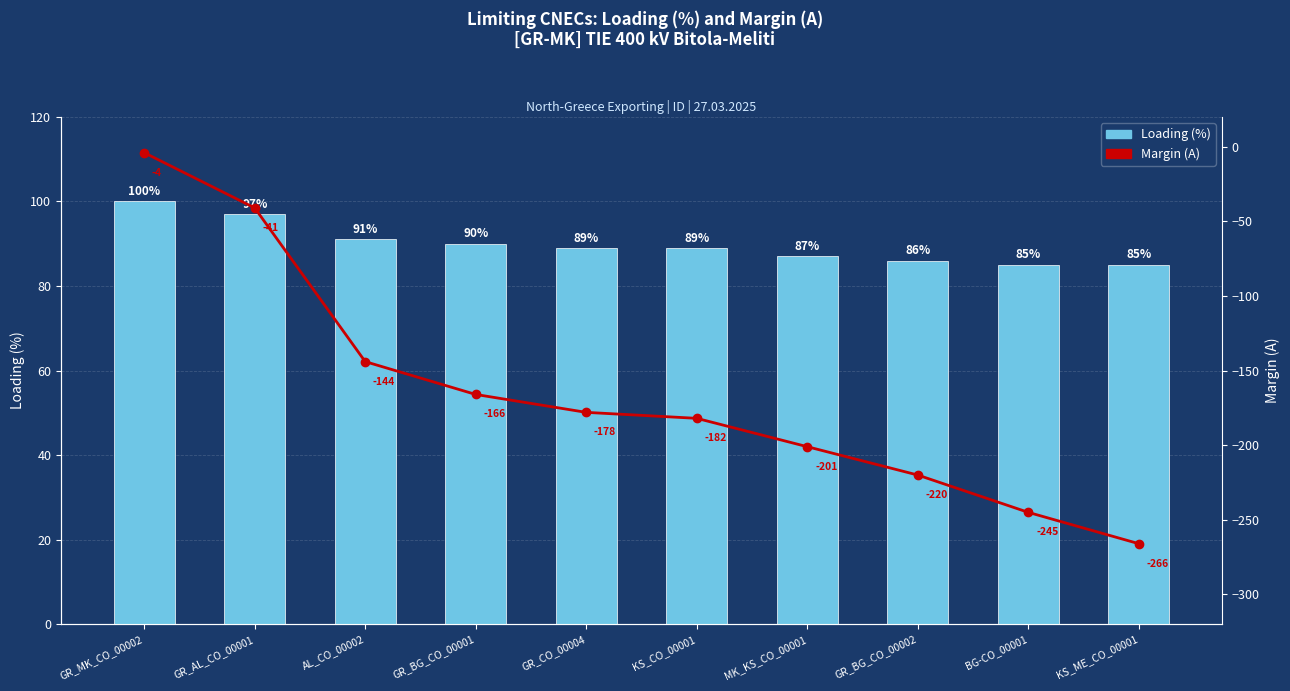

What is the label of the 3rd bar from the right?

GR_BG_CO_00002